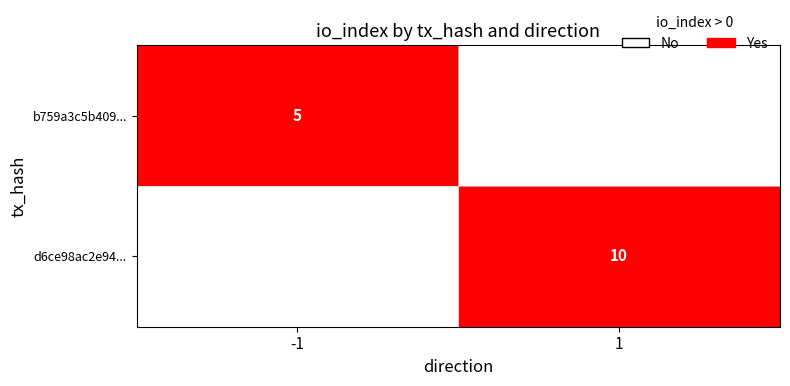

Rank the categories by d6ce98ac2e94... value from highest to lowest.

1, -1